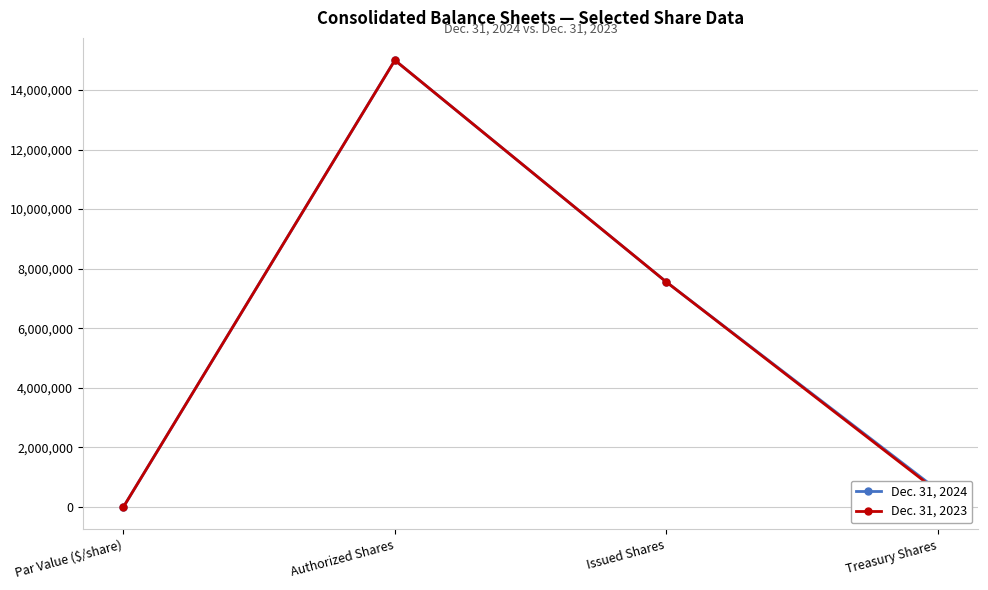

What is the label of the 2nd point from the left?

Authorized Shares